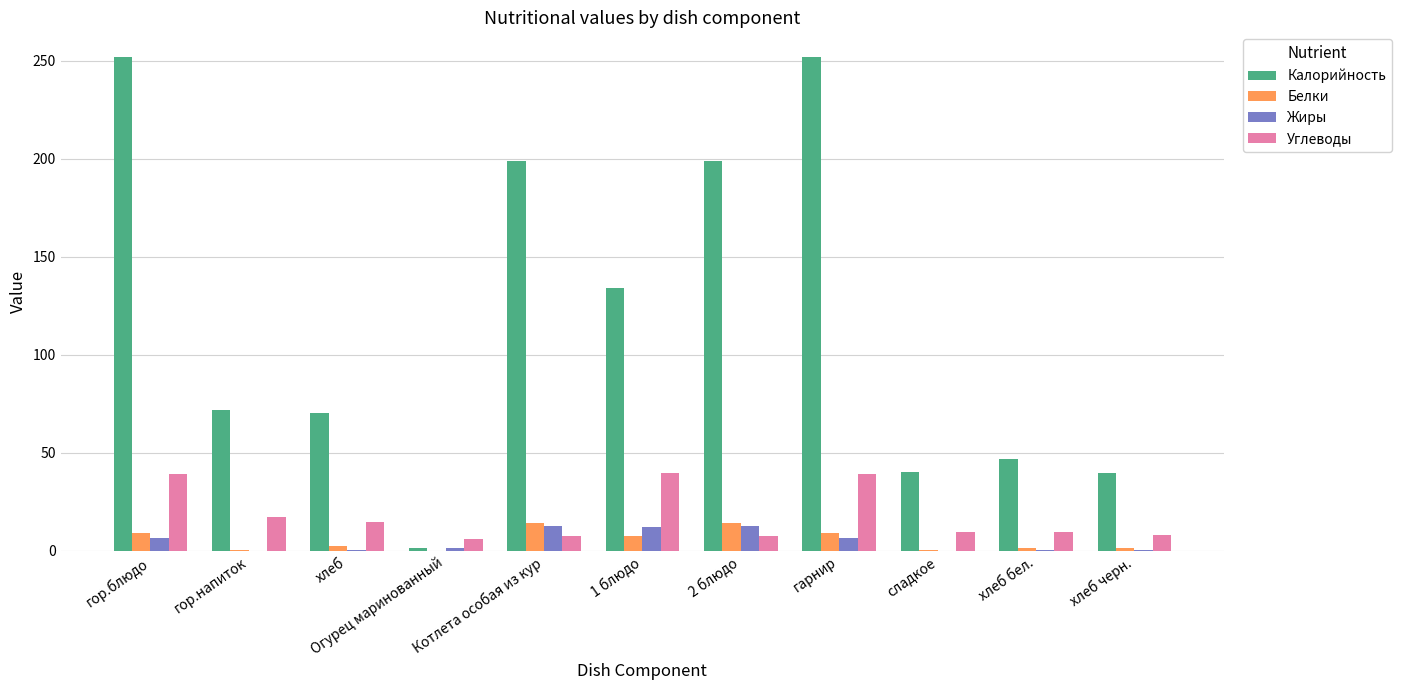

What is the highest value of the Белки series?

14.0